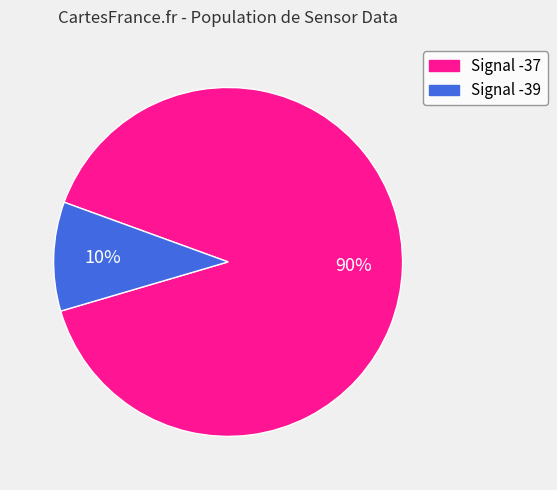

Is the sum of Signal -37 and Signal -39 greater than half?

Yes